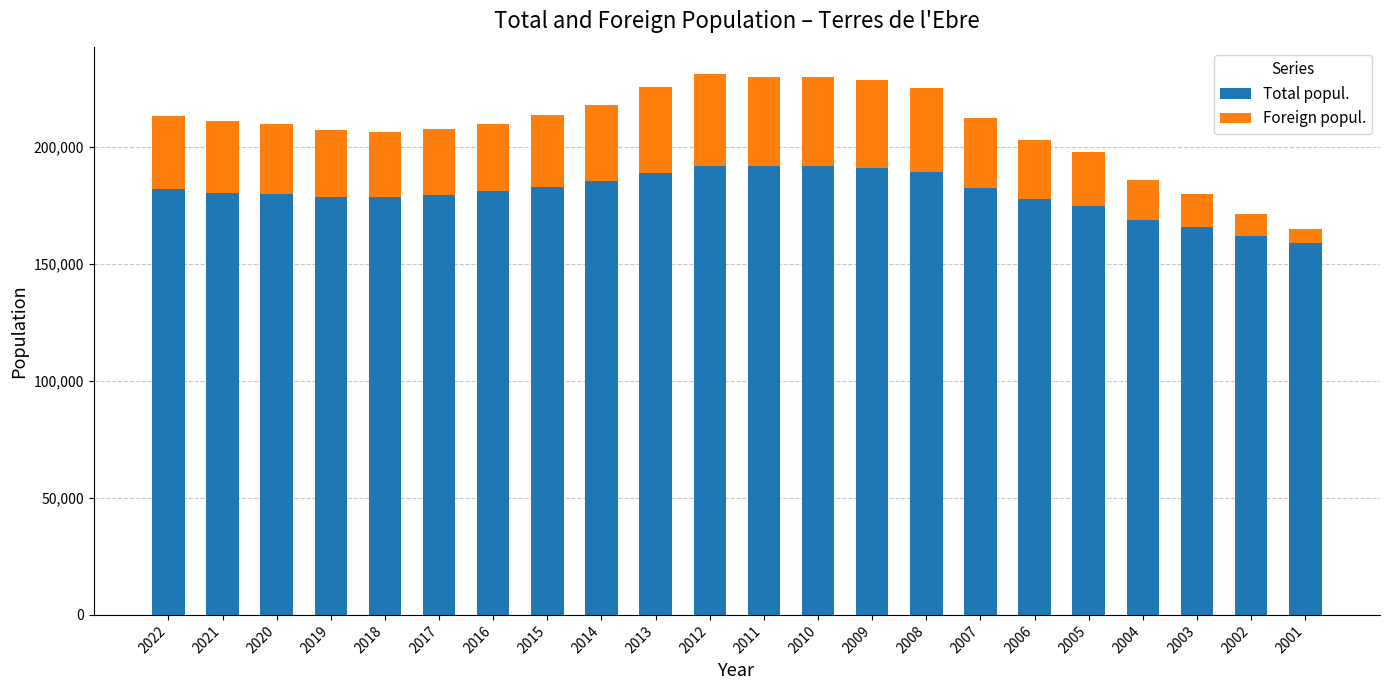

What is the highest value of the Total popul. series?

191826